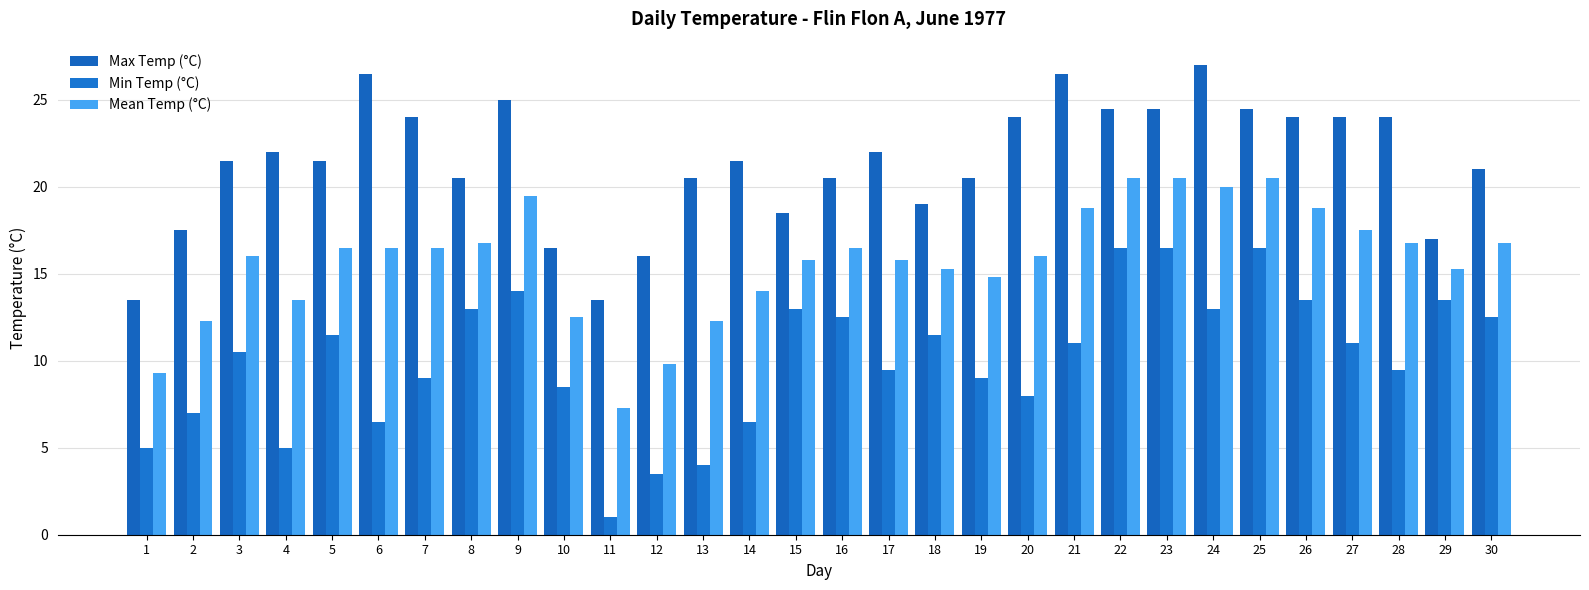

Is it true that Mean Temp (°C) equals 14.0 at 14?

True